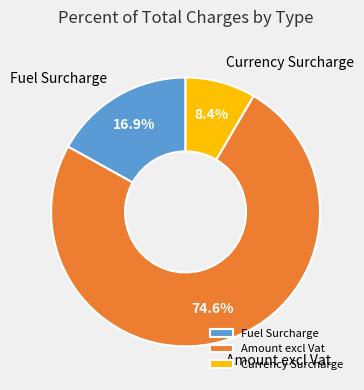

Does Amount excl Vat represent more than half of the total?

Yes